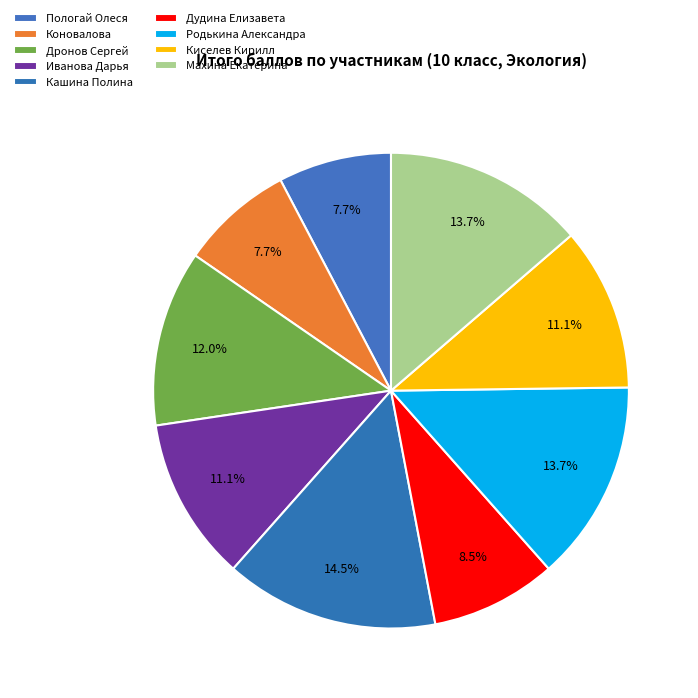

Rank the categories by value from highest to lowest.

Кашина Полина, Родькина Александра, Махина Екатерина, Дронов Сергей, Иванова Дарья, Киселев Кирилл, Дудина Елизавета, Пологай Олеся, Коновалова